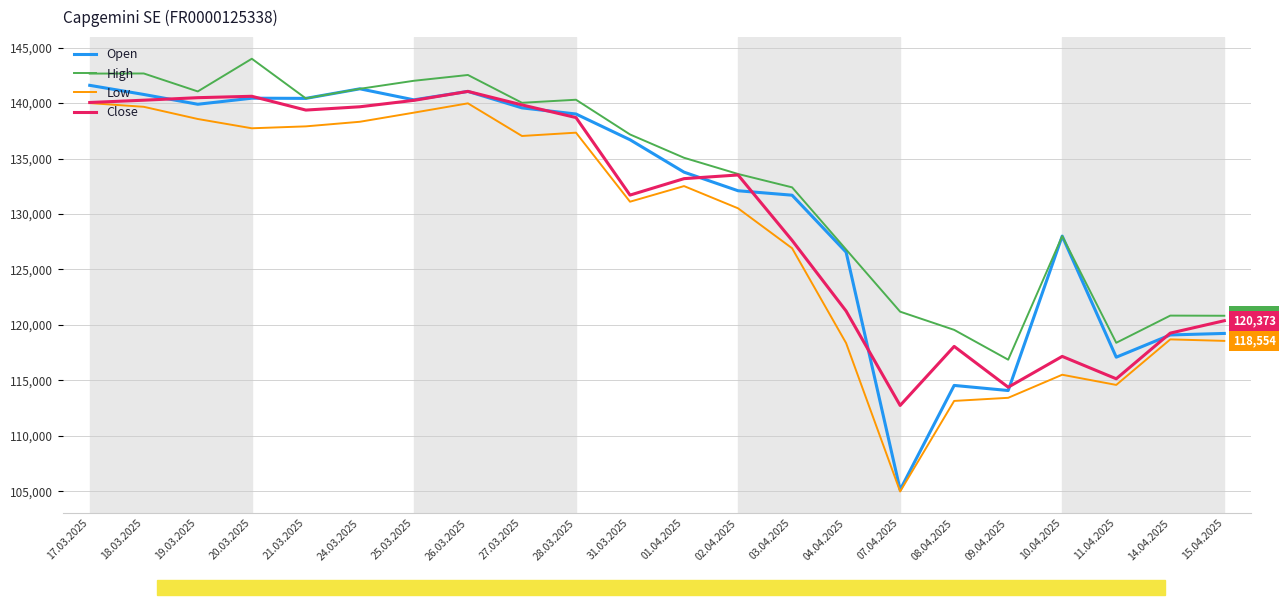

The value of Open at 24.03.2025 is 141286. True or false?

True